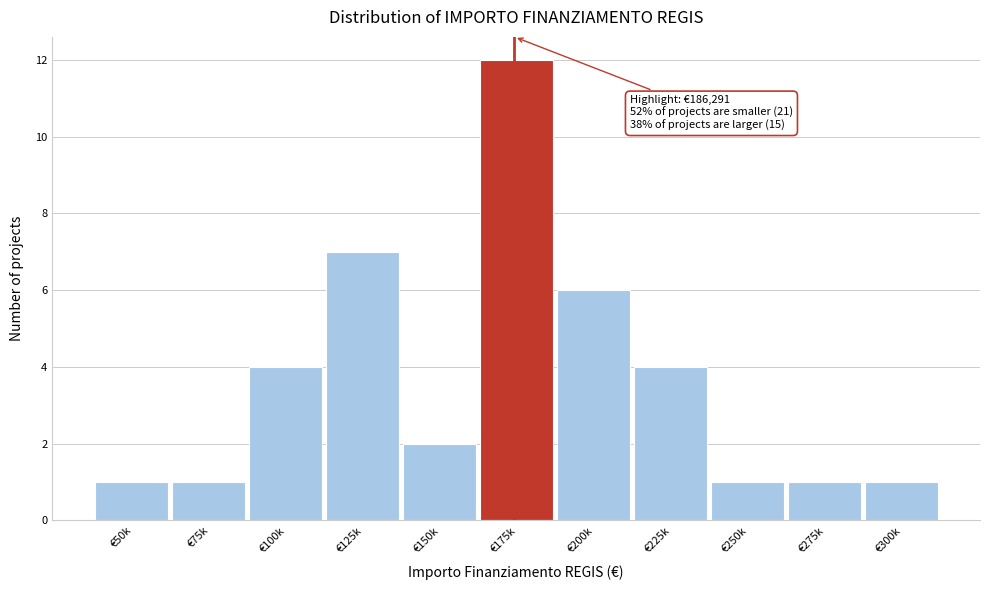

Reading left to right, list all the values displayed in this chart.

€50k=1	€75k=1	€100k=4	€125k=7	€150k=2	€175k=12	€200k=6	€225k=4	€250k=1	€275k=1	€300k=1